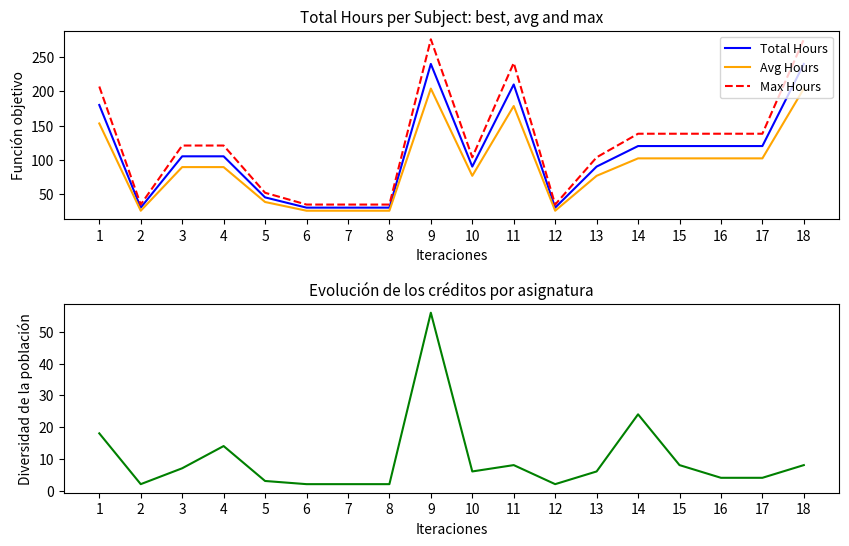

Between 5 and 15, which series saw the biggest shift?

Max Hours